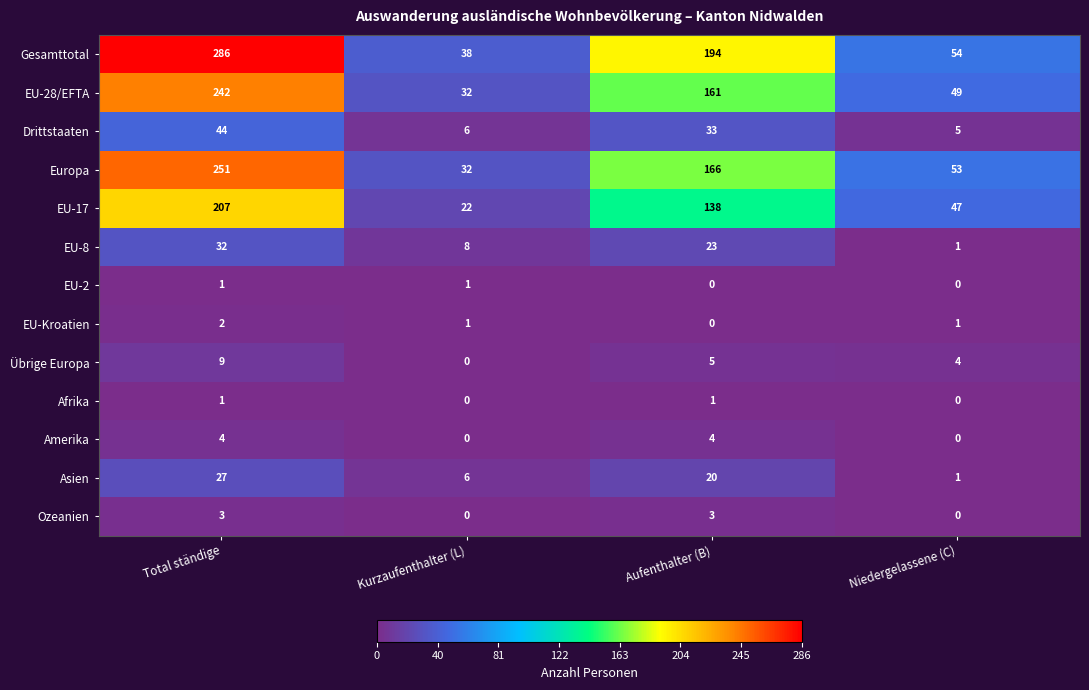

At which category is the sum across all series the highest?

Total ständige